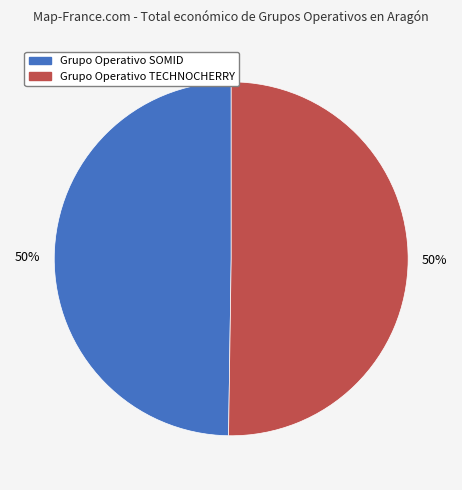

What is the ratio of the value at Grupo Operativo SOMID to the value at Grupo Operativo TECHNOCHERRY?

1.0